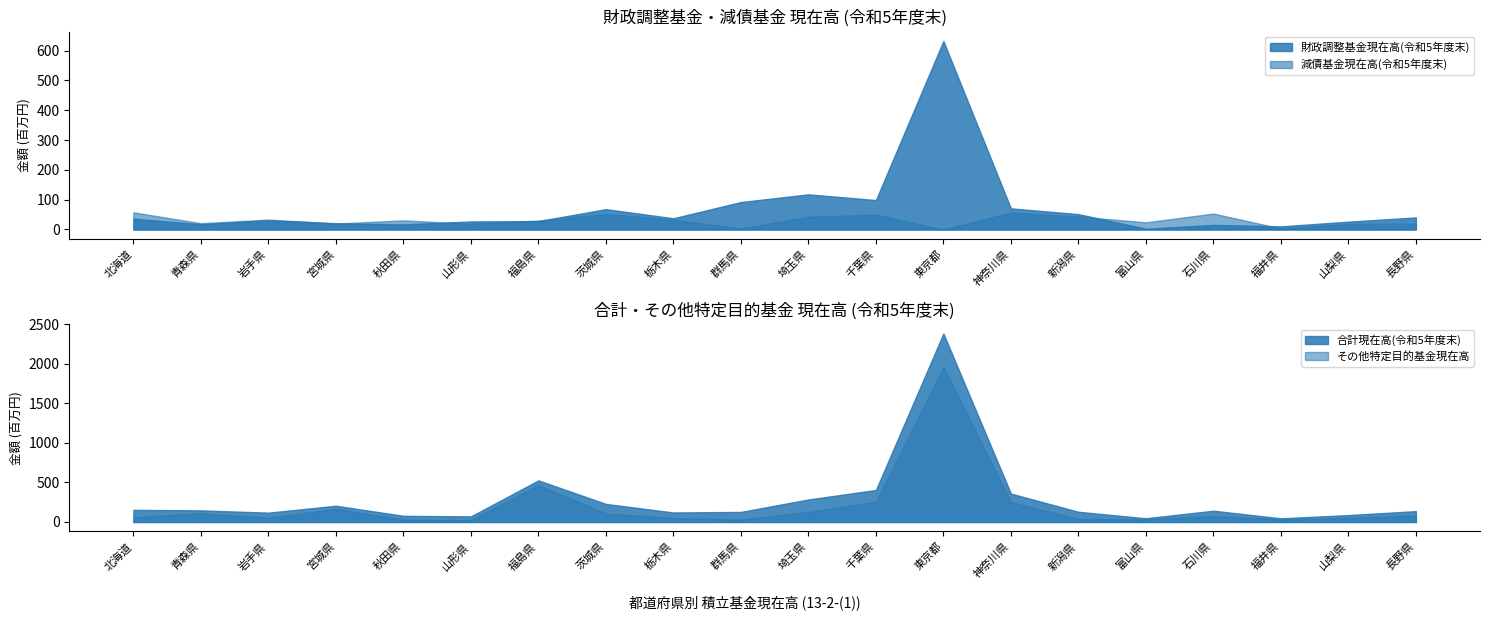

What is the label of the 1st point from the left?

北海道